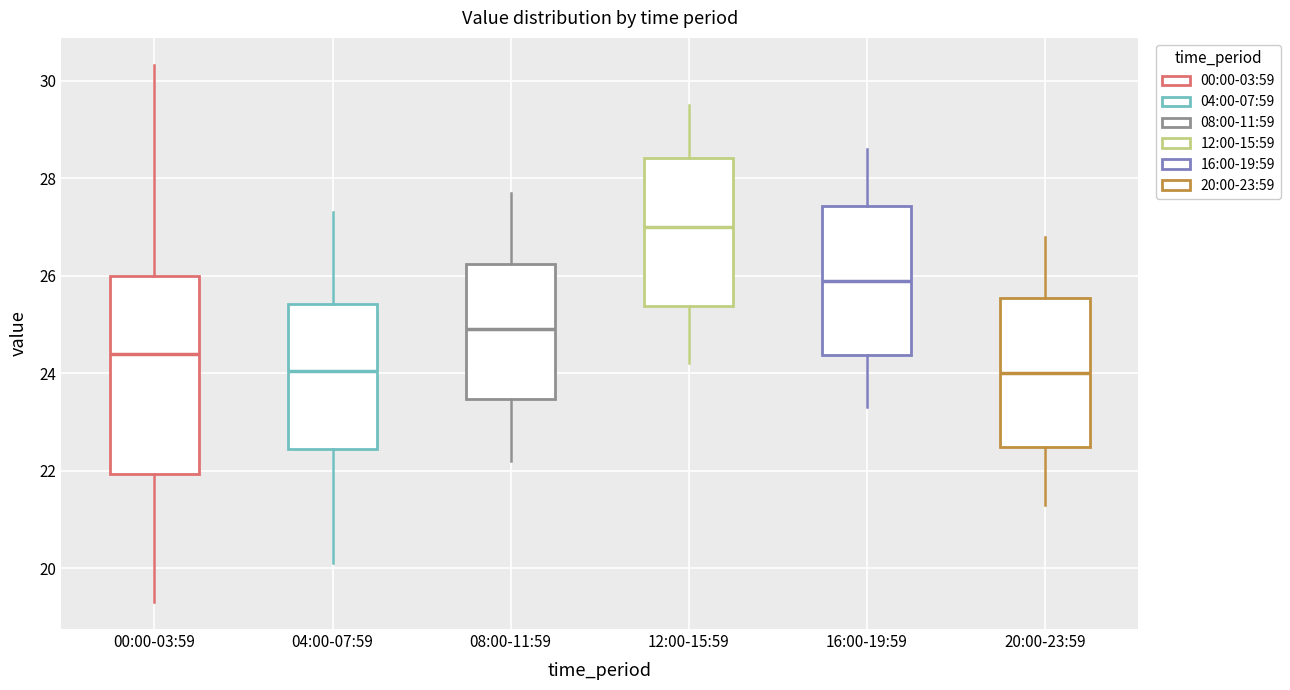

Comparing the boxes themselves (not the whiskers), which one is the tallest?

00:00-03:59